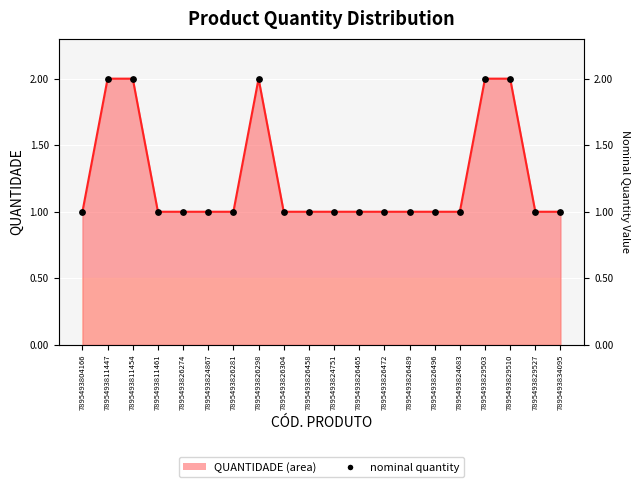

What is the ratio of the value at 7895493824867 to the value at 7895493826472?

1.0